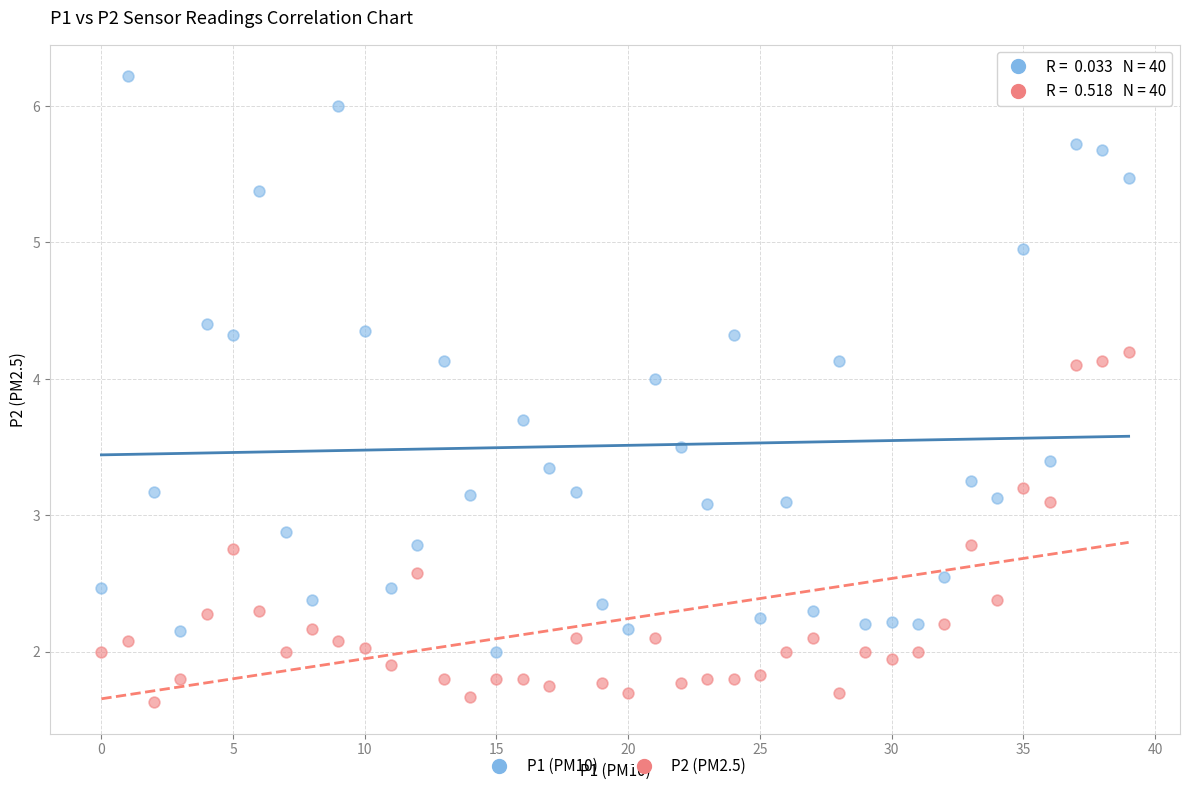

How many points are shown in the scatter plot?

80